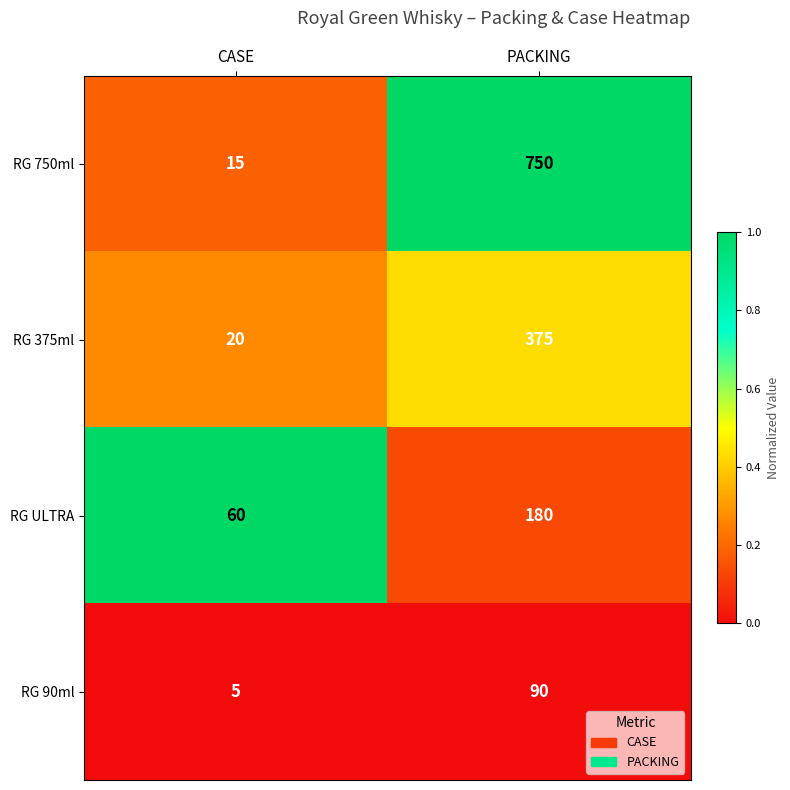

What is the difference between the maximum and minimum values in the RG 375ml series?

355